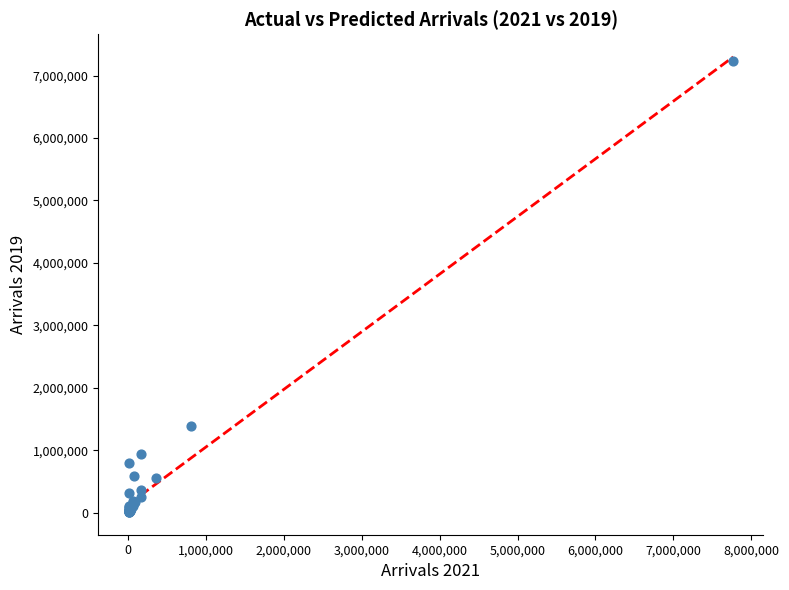

What Y value in the scatter plot is closest to 3618812?

1395112